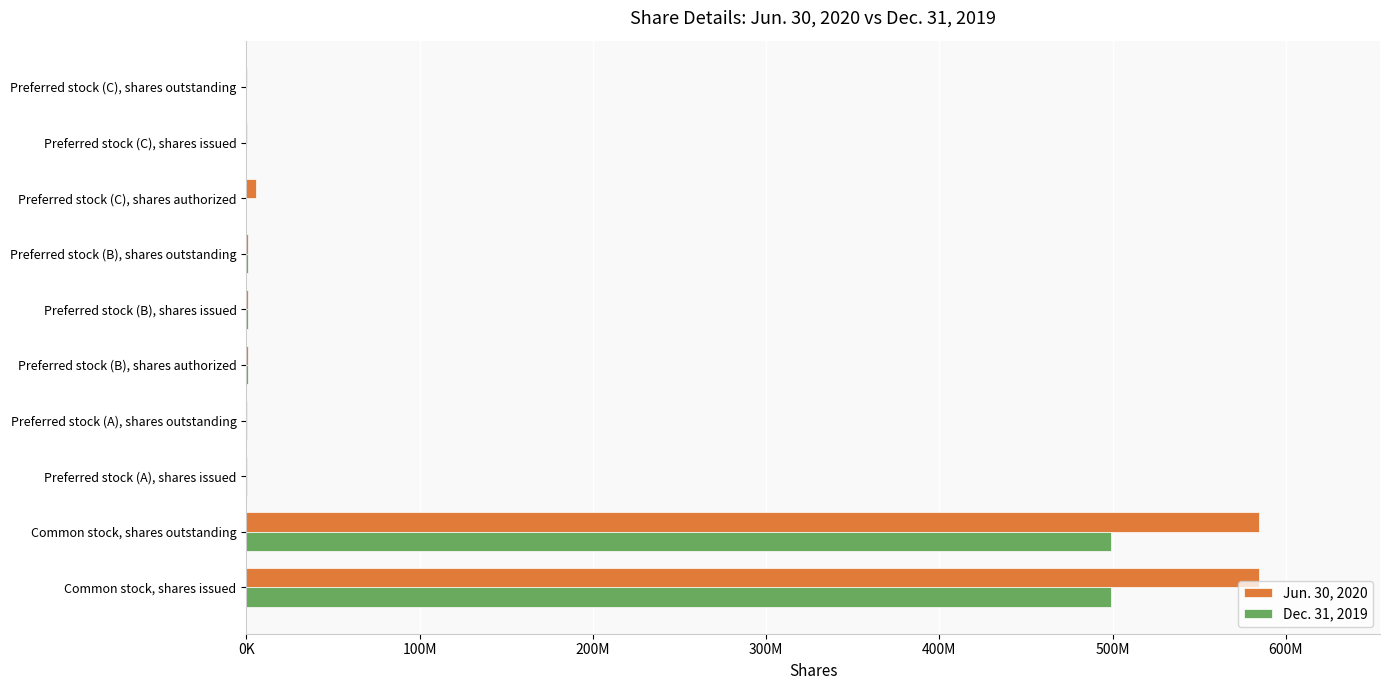

What are all the series names shown in the legend?

Jun. 30, 2020, Dec. 31, 2019